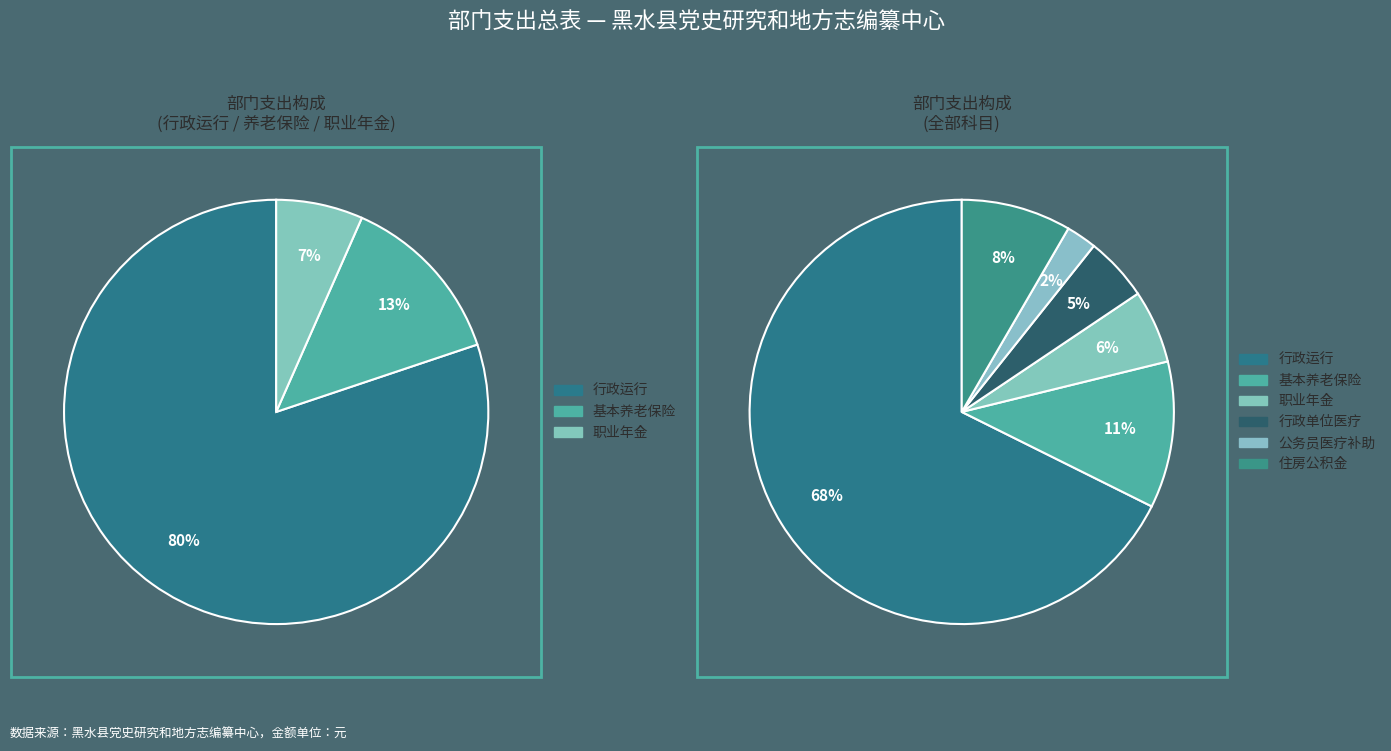

What is the change in value from 行政运行 to 公务员医疗补助?

-909164.2